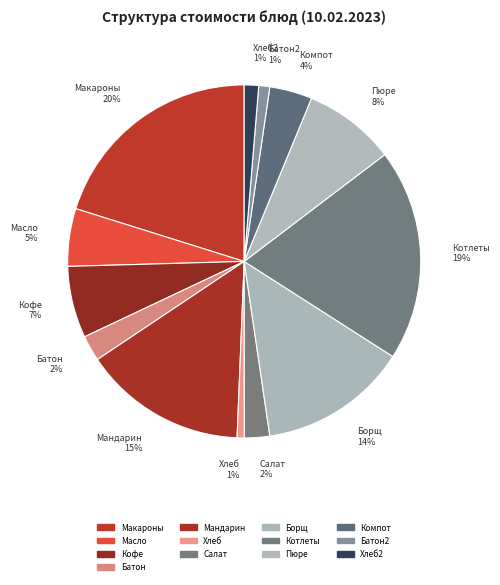

How many segments does this pie chart have?

13